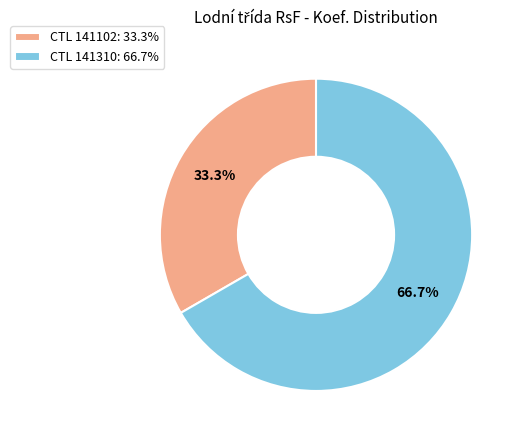

Rank the categories by value from highest to lowest.

CTL 141310: 66.7%, CTL 141102: 33.3%